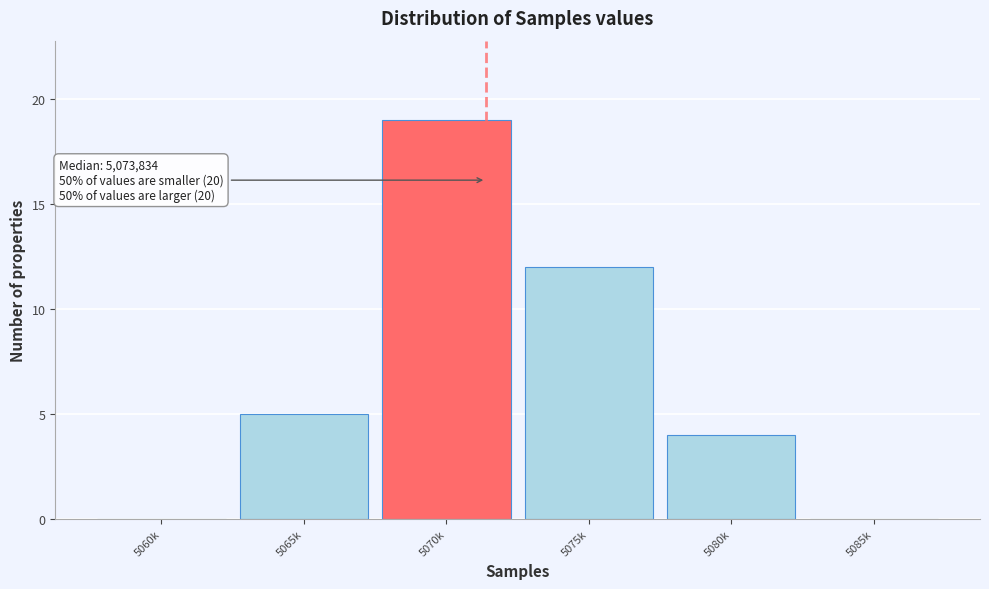

Reading left to right, extract all data points from this chart.

5060k=0	5065k=5	5070k=19	5075k=12	5080k=4	5085k=0